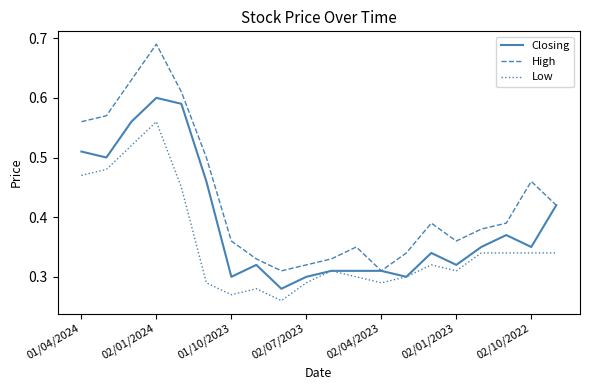

Which series has the widest spread of values?

High